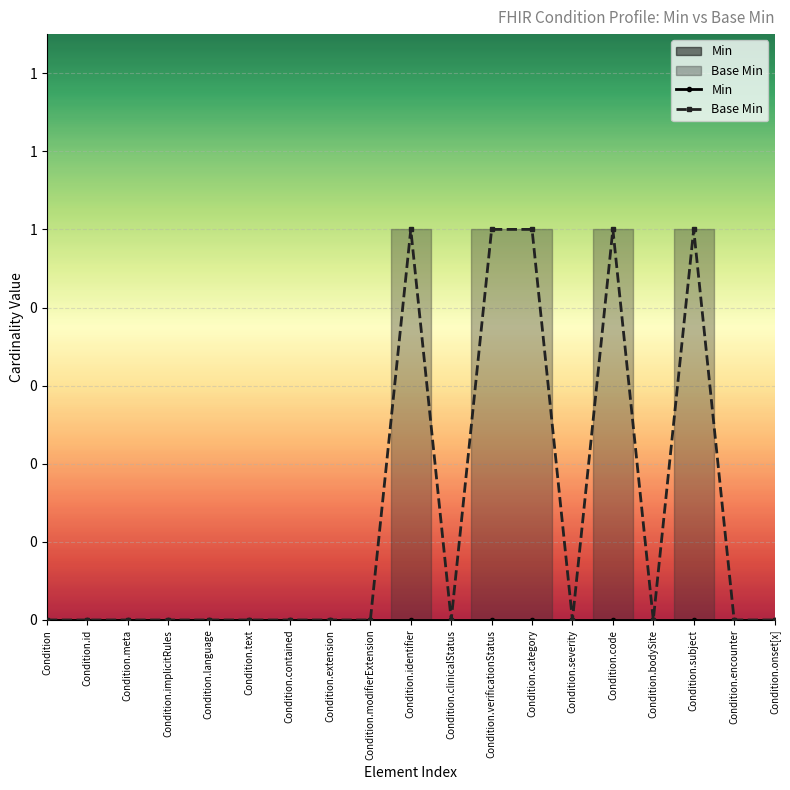

Is the value of Min at Condition.category greater than the value of Base Min at Condition.encounter?

No